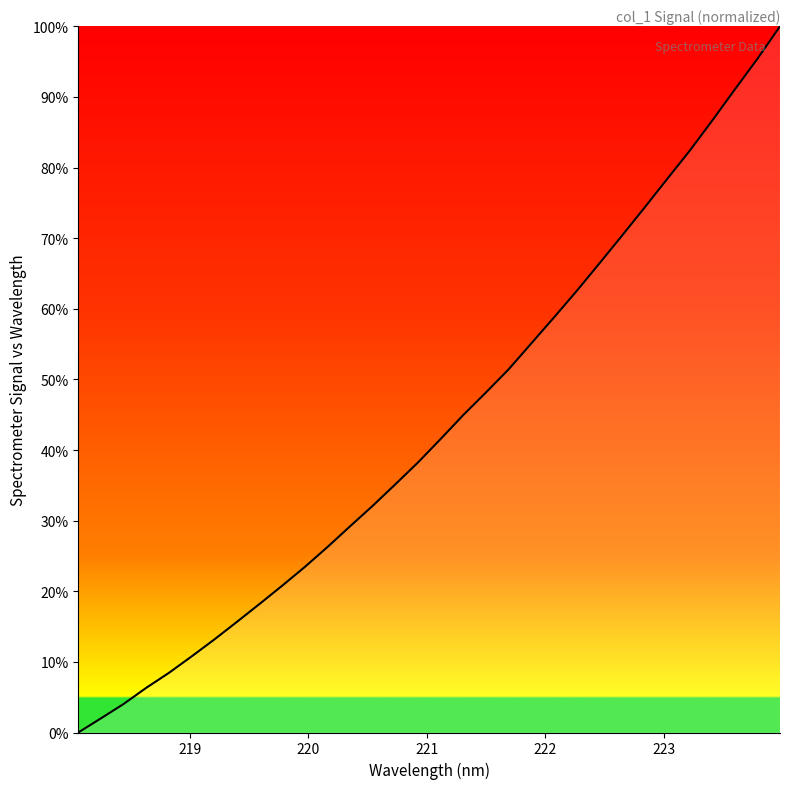

What is the maximum value shown in the chart?

100.0